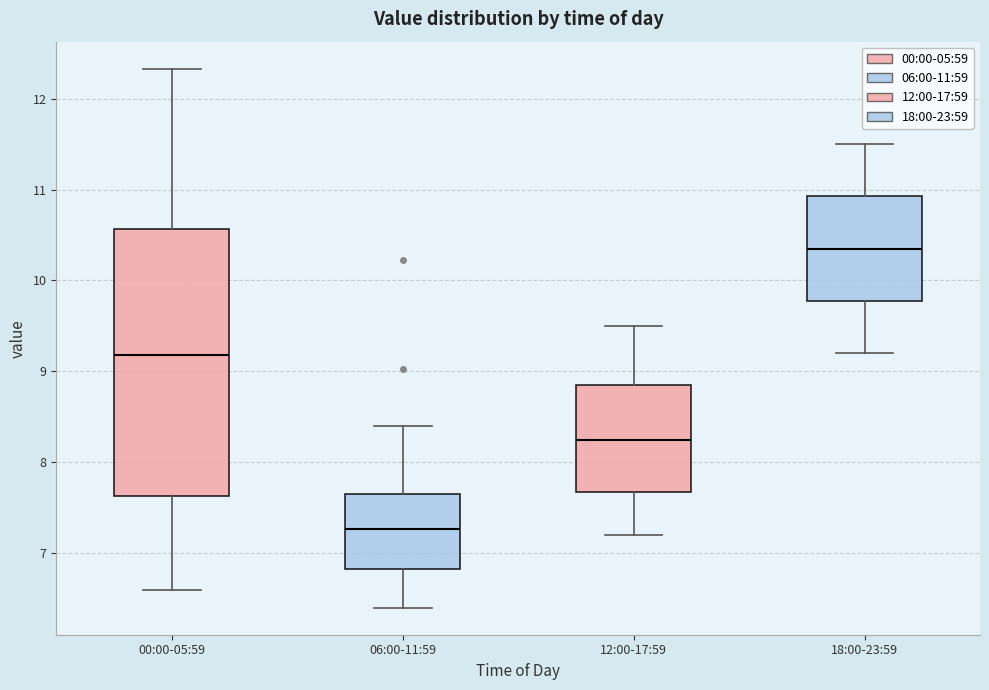

Reading left to right, transcribe this box plot: for each box, give where its median line is, the range the box spans, and where its two whiskers end, as read against the y-axis. The values are not printed on the chart, so give them approximately, as read against the axis.

00:00-05:59: median 9.2, box 7.6 to 10.6, whiskers 6.6 to 12.3
06:00-11:59: median 7.3, box 6.8 to 7.6, whiskers 6.4 to 8.4
12:00-17:59: median 8.3, box 7.7 to 8.9, whiskers 7.2 to 9.5
18:00-23:59: median 10.4, box 9.8 to 10.9, whiskers 9.2 to 11.5